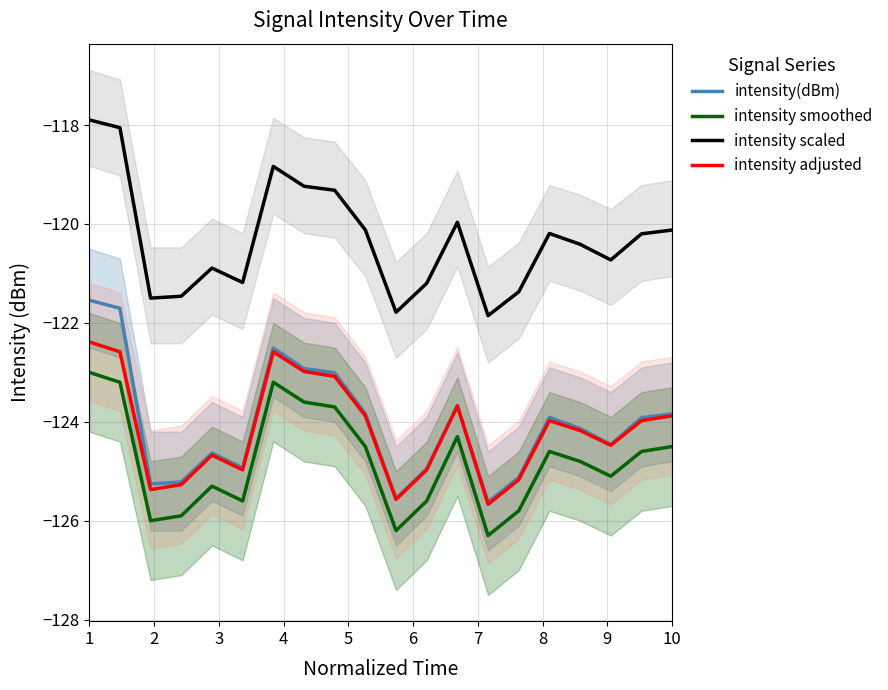

True or false: intensity(dBm) and intensity adjusted intersect in this chart.

False